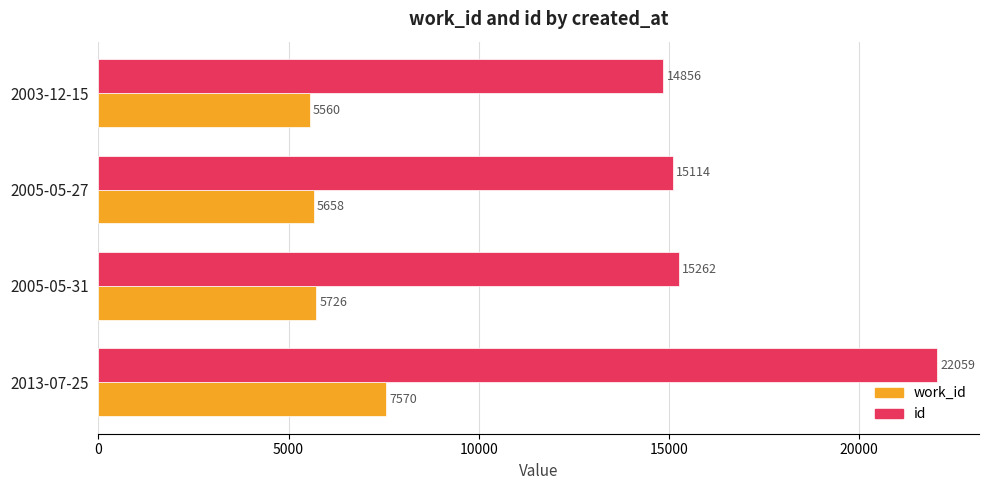

How many data points in work_id are less than 5726?

2